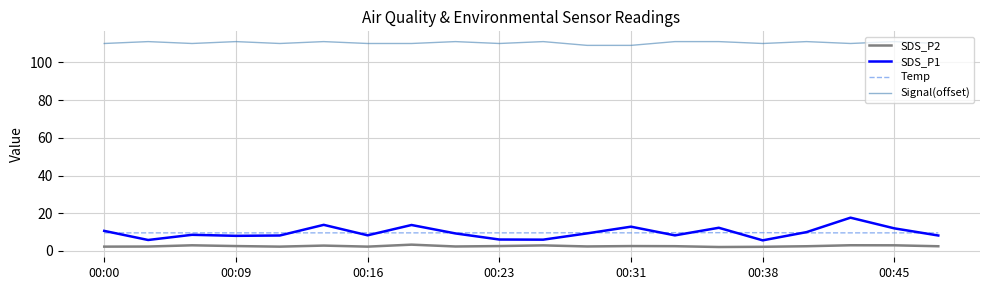

Which series has the largest range (max minus min)?

SDS_P1